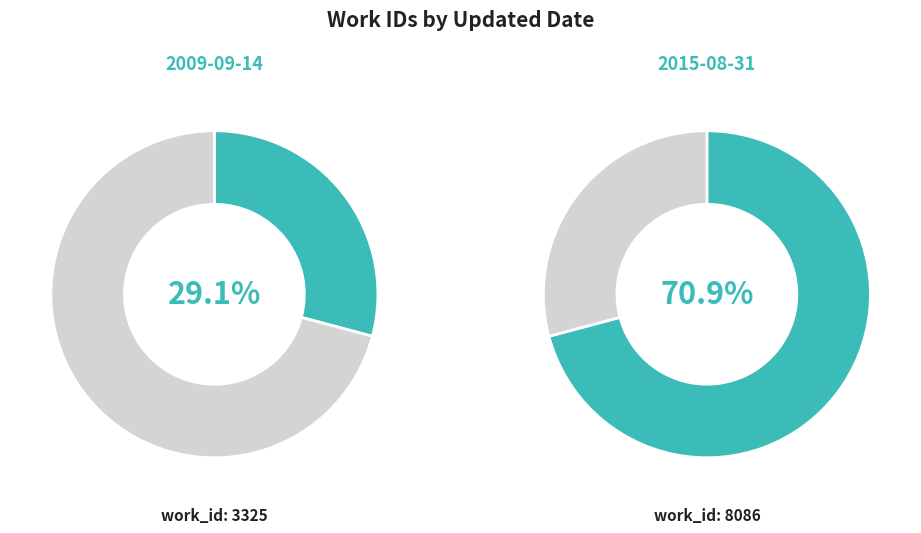

Which category has the smallest portion of the pie?

2009-09-14